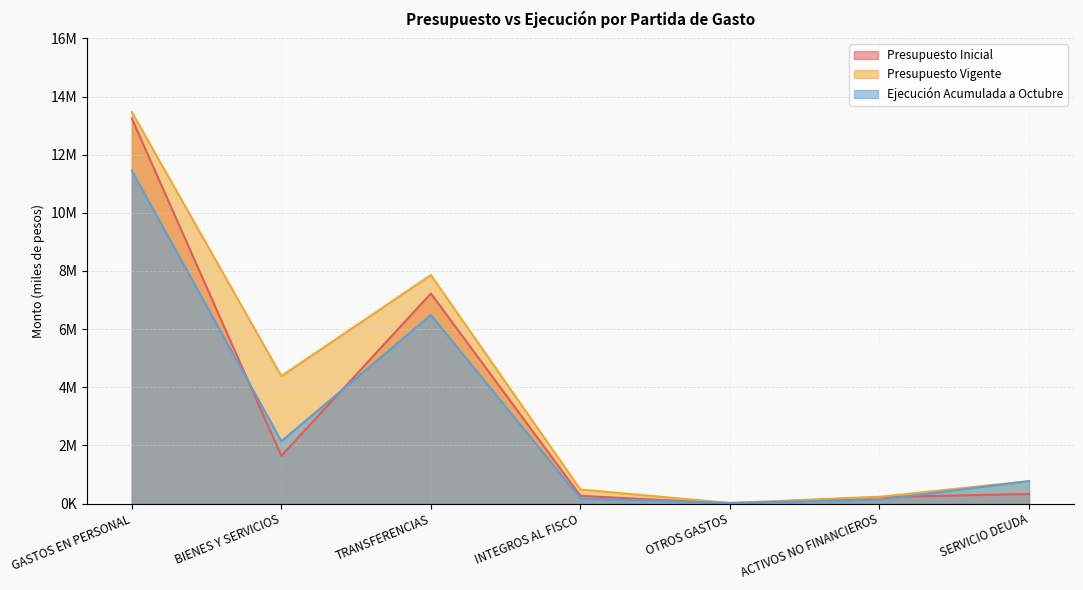

Reading left to right, what are all the values shown in this chart?

Presupuesto Inicial: 13247645	1642539	7225777	265750	0	221187	329594
Presupuesto Vigente: 13467914	4384121	7860052	481534	19363	231187	769950
Ejecución Acumulada a Octubre: 11451448	2143057	6485058	176129	19363	134330	769902